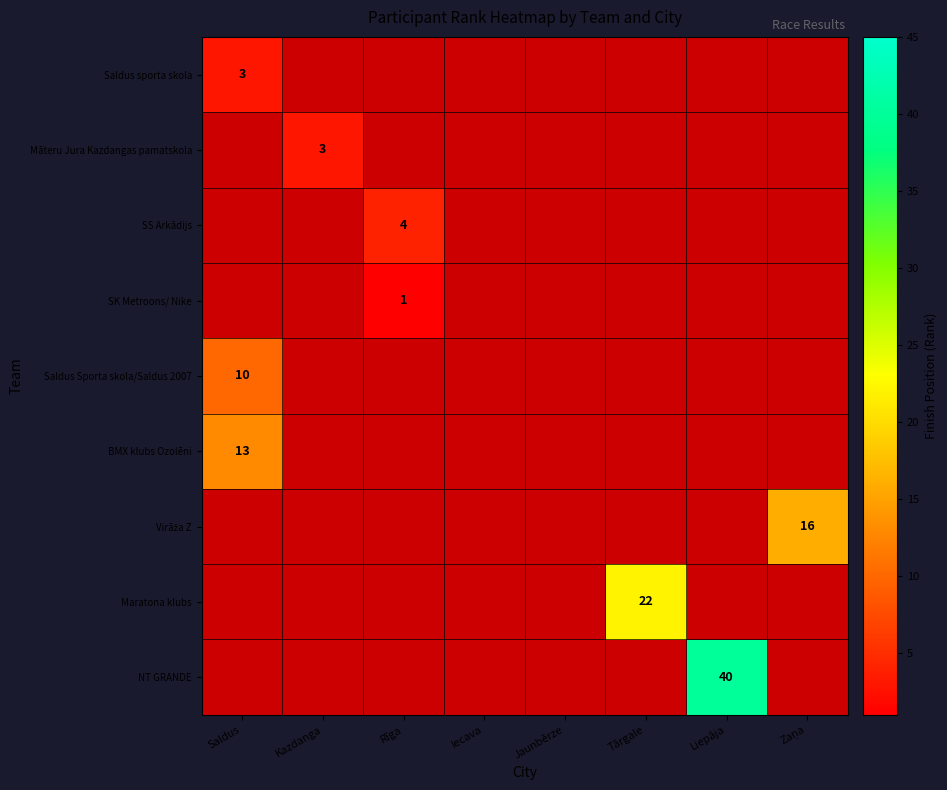

What is the maximum value shown in the chart?

40.0